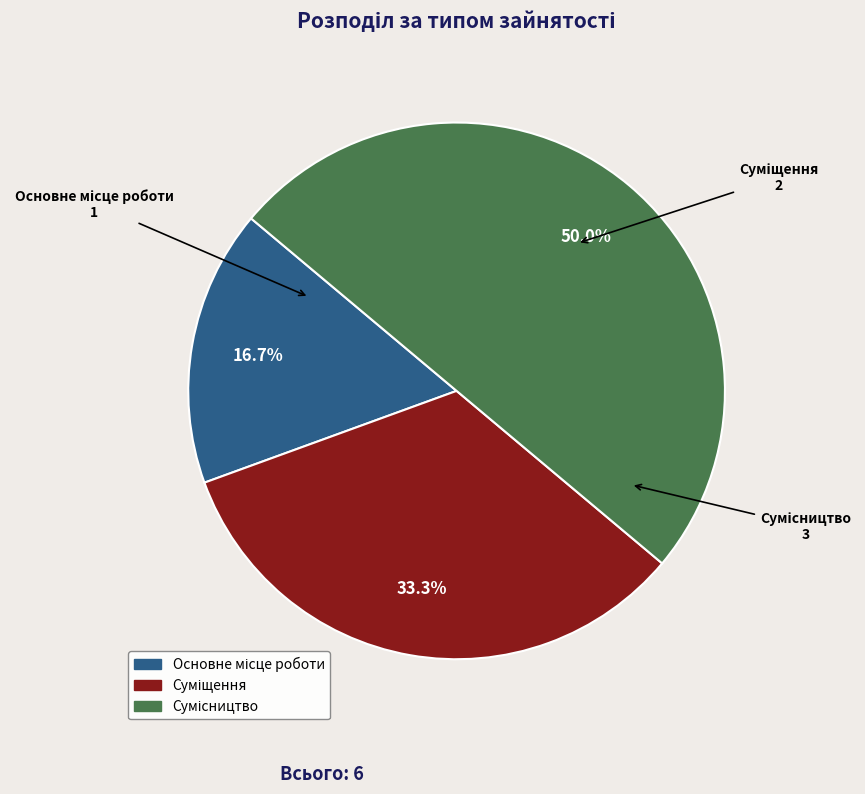

To the nearest percent, what is the combined percentage of Сумісництво and Суміщення?

83%